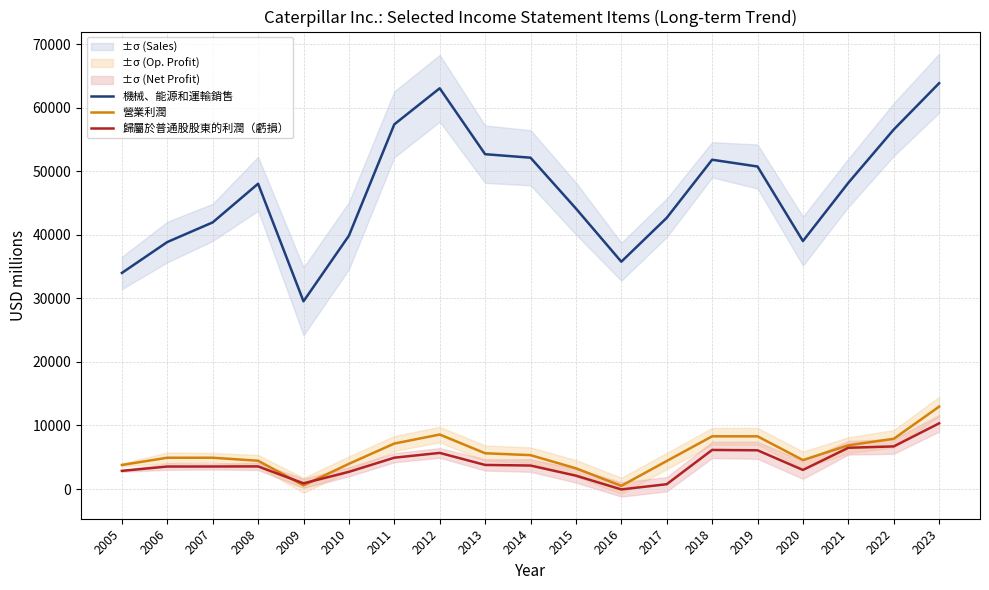

Reading left to right, list all the values displayed in this chart.

機械、能源和運輸銷售: 34006	38869	41962	48044	29540	39867	57392	63068	52694	52142	44147	35773	42676	51822	50755	39022	48188	56574	63869
營業利潤: 3784	4921	4921	4448	577	3963	7153	8573	5628	5328	3256	498	4406	8293	8290	4553	6878	7904	12966
歸屬於普通股股東的利潤（虧損）: 2854	3537	3541	3557	895	2700	4928	5681	3789	3695	2102	-67	754	6147	6093	2998	6489	6705	10335